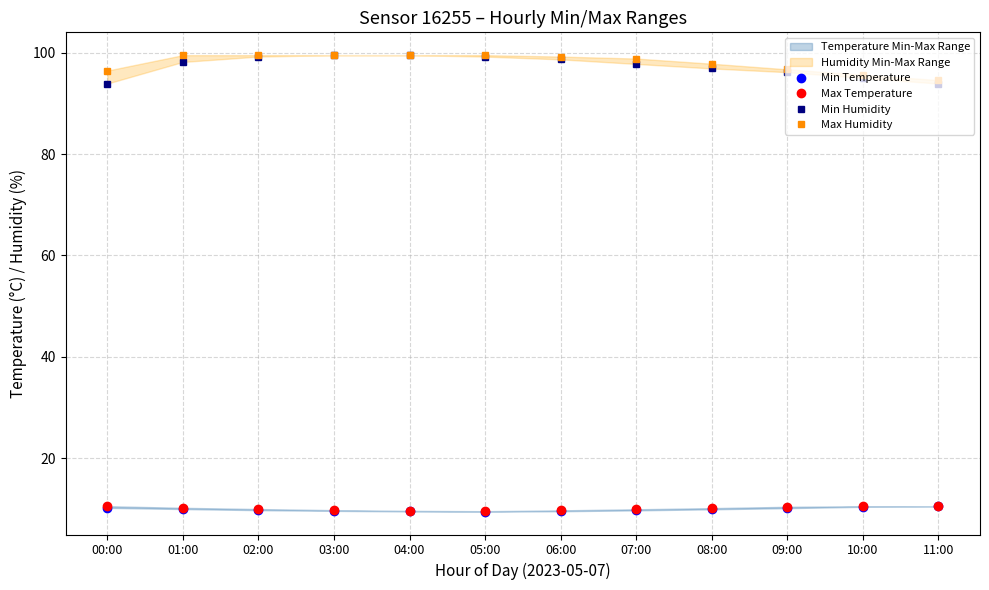

The value of Min Temperature at 06:00 is 5.3. True or false?

False